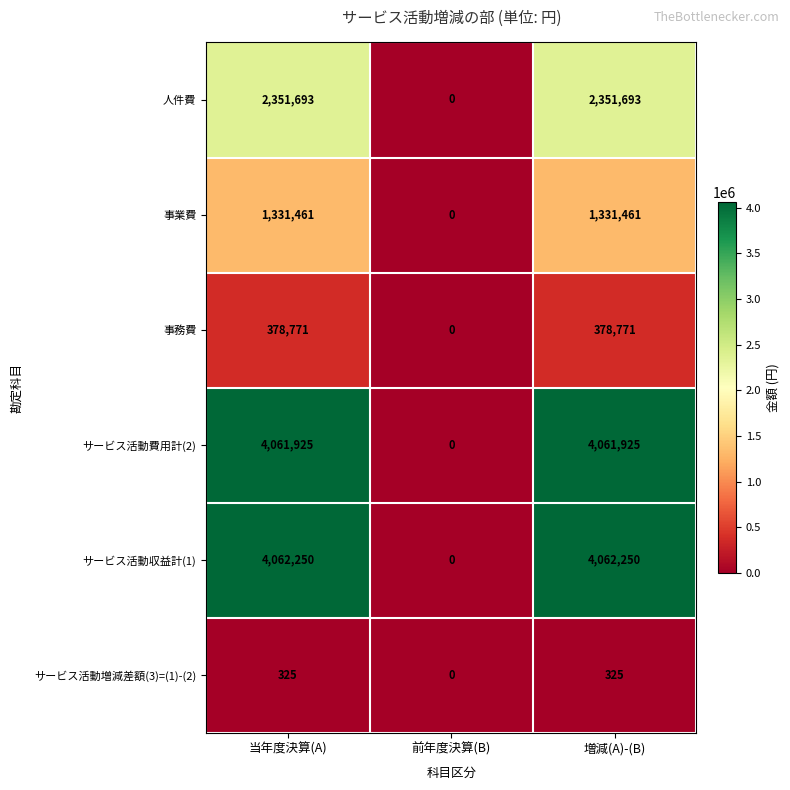

At which label is 人件費 closest to 1175846?

前年度決算(B)